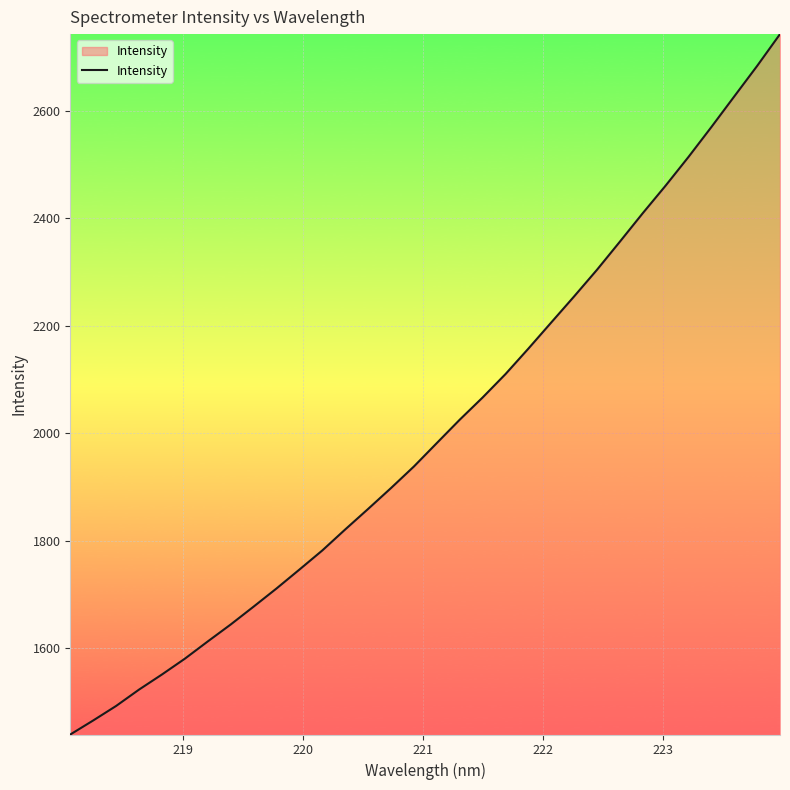

What is the difference between the maximum and minimum values?

1302.7